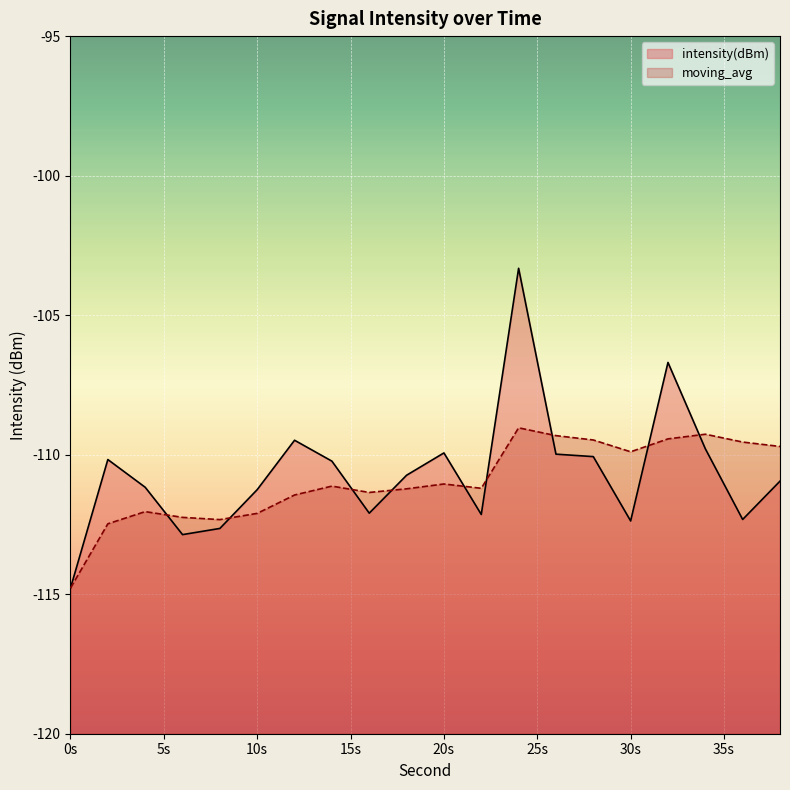

The value of moving_avg at 16 is -111.4. True or false?

True